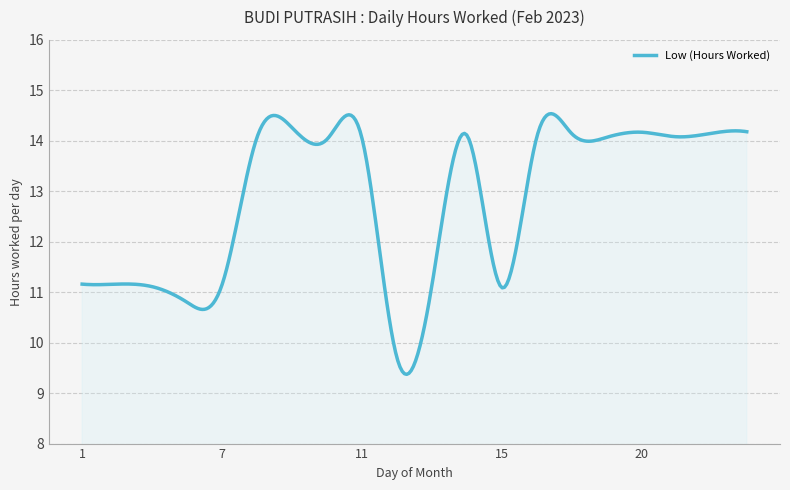

What is the maximum value shown in the chart?

14.5